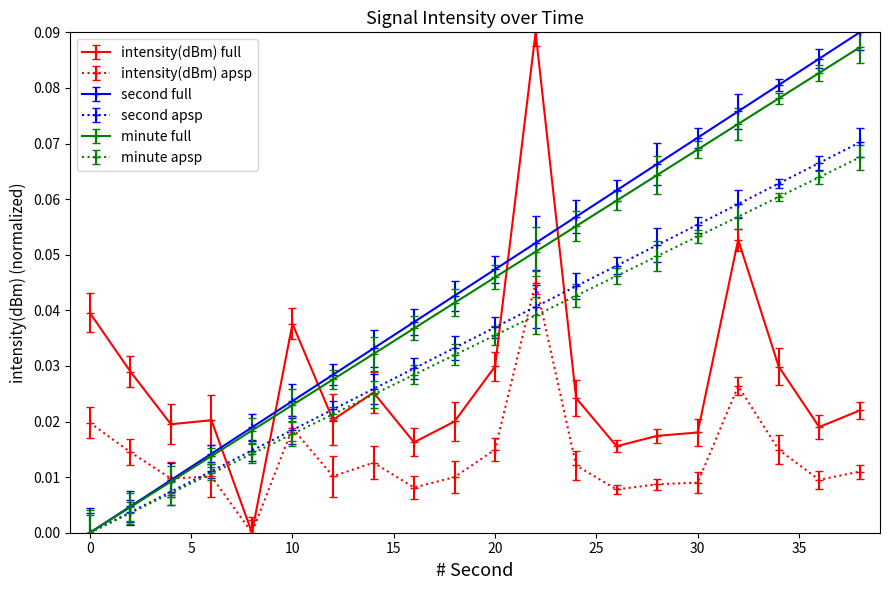

How many interior local peaks does the intensity(dBm) apsp series have?

5